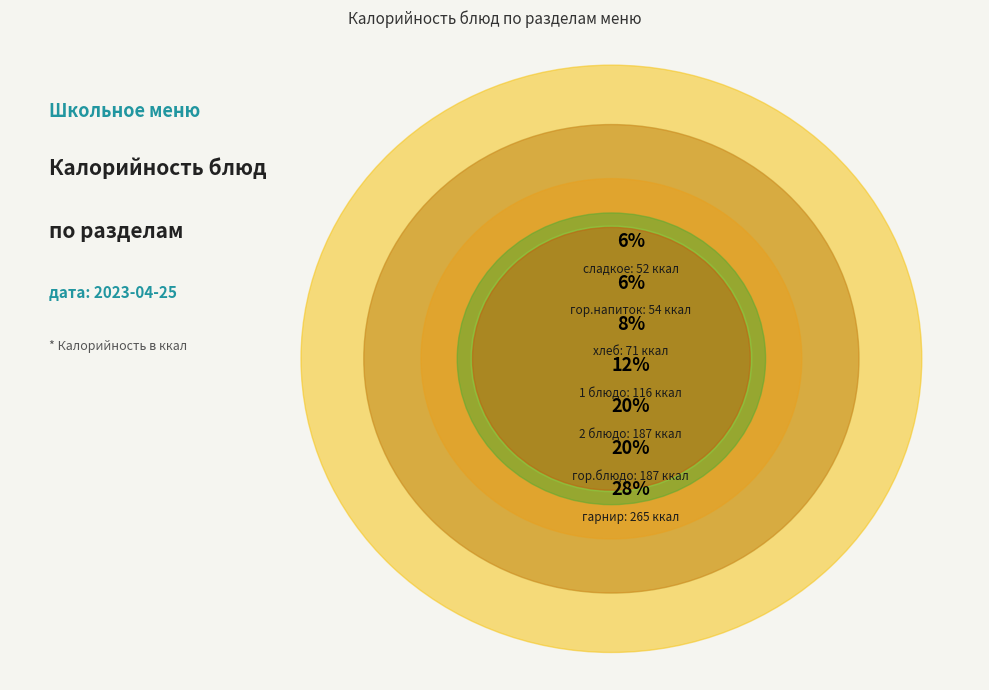

What percentage is the гарнир slice, to the nearest percent?

28%